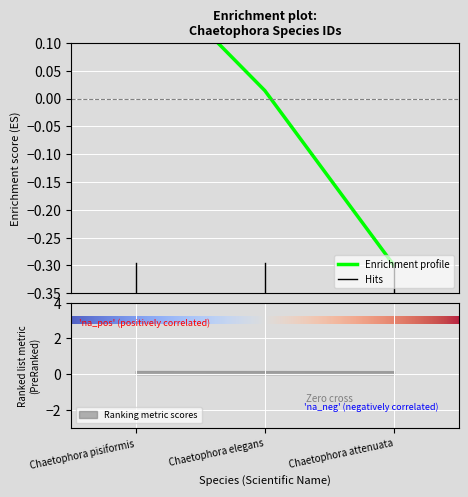

What is the smallest value displayed?

-0.3